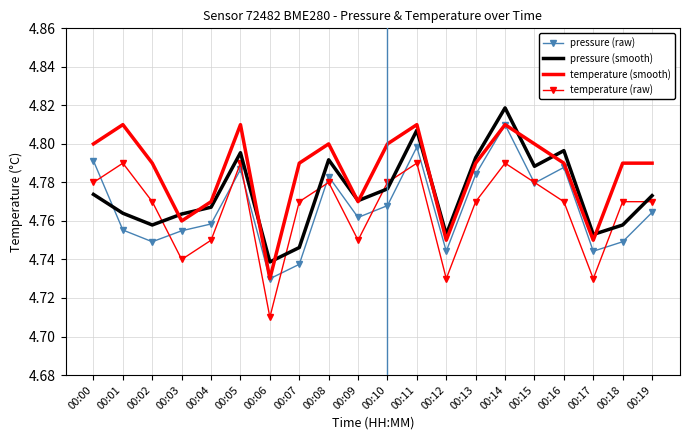

Which series has the largest total across all categories?

temperature (smooth)